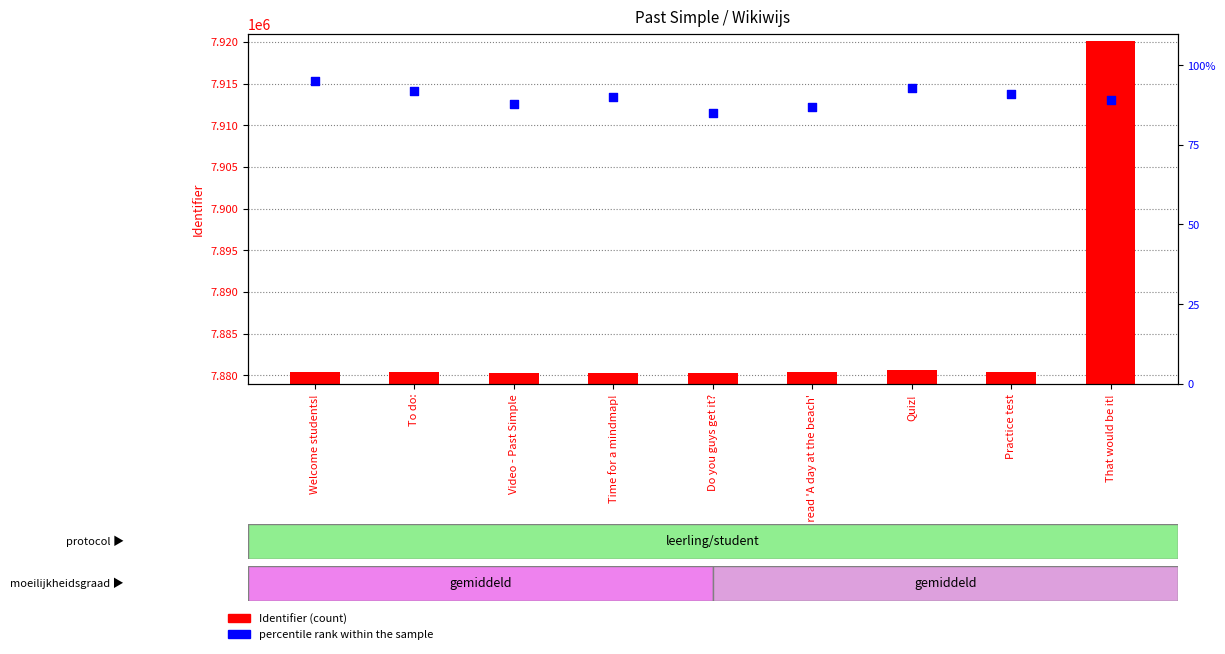

At which category is the sum across all series the highest?

That would be it!